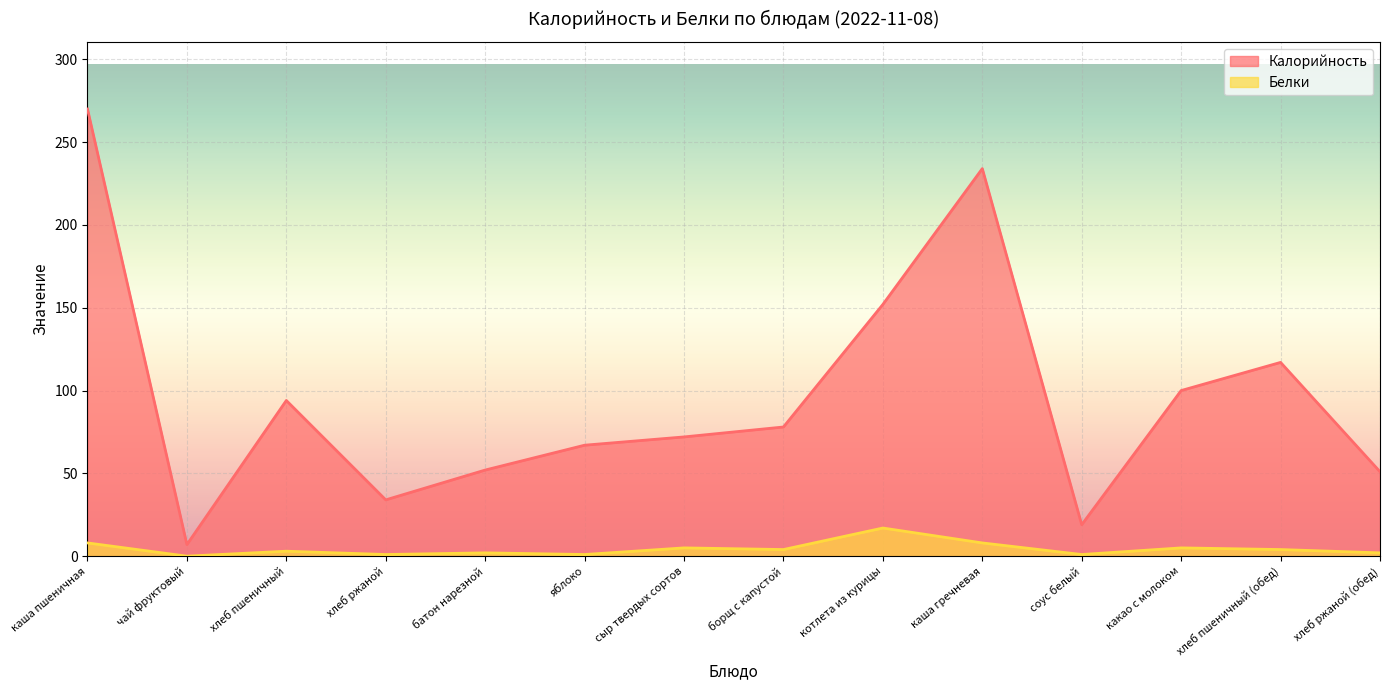

How many lines are shown in the chart?

2